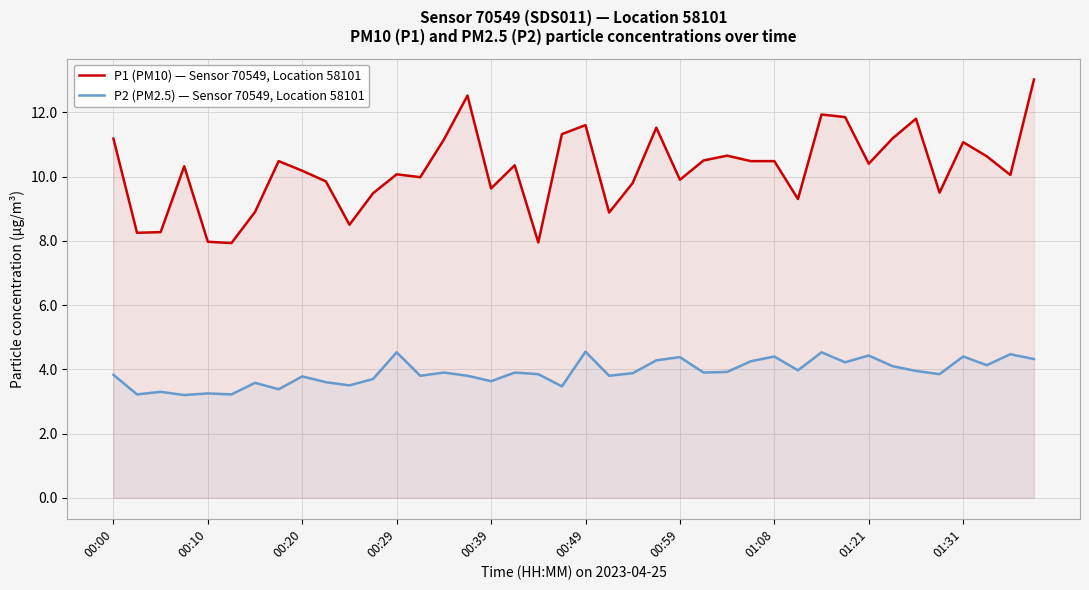

True or false: P1 (PM10) — Sensor 70549, Location 58101 and P2 (PM2.5) — Sensor 70549, Location 58101 cross at least once.

False